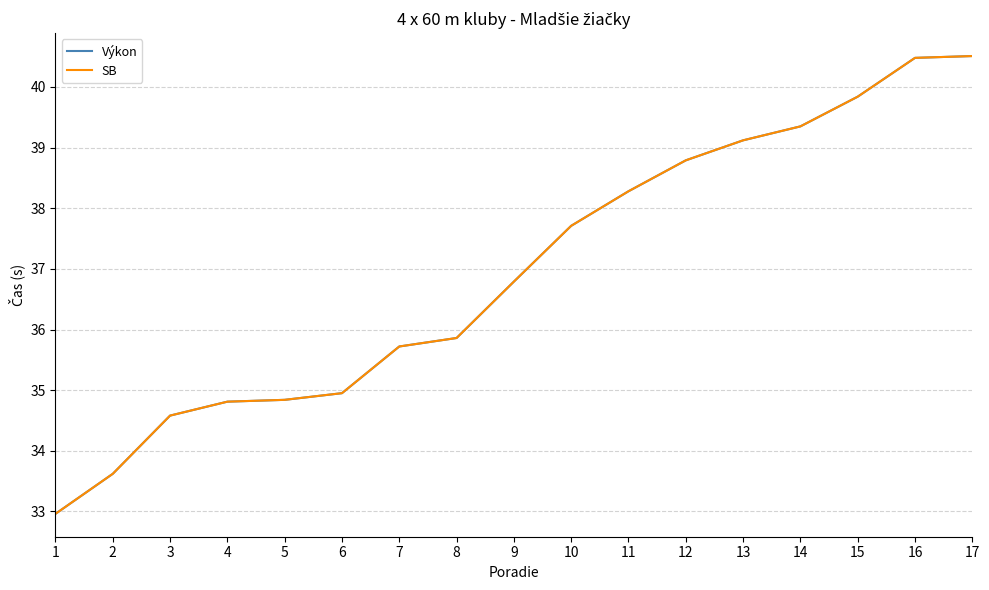

Does the chart display data point markers on the line(s)?

No